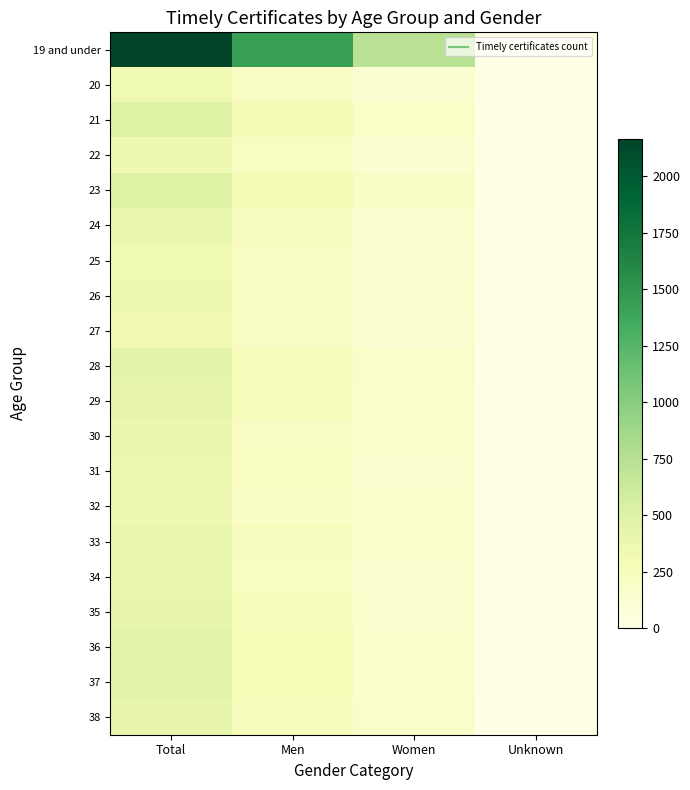

Between Men and Women, which series saw the biggest shift?

19 and under